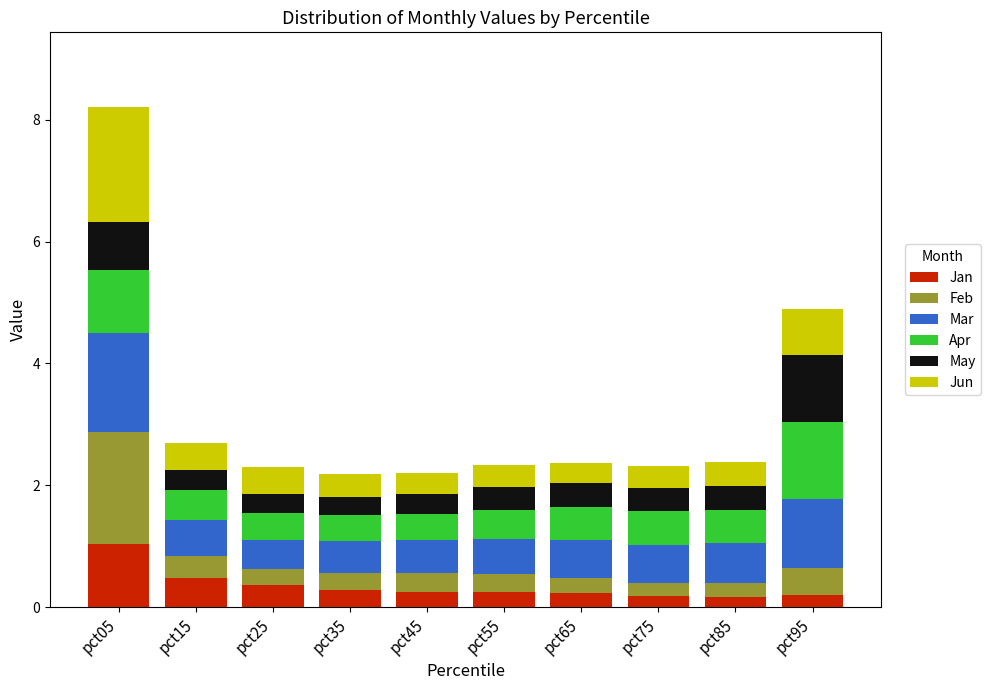

At which category is the sum across all series the highest?

pct05